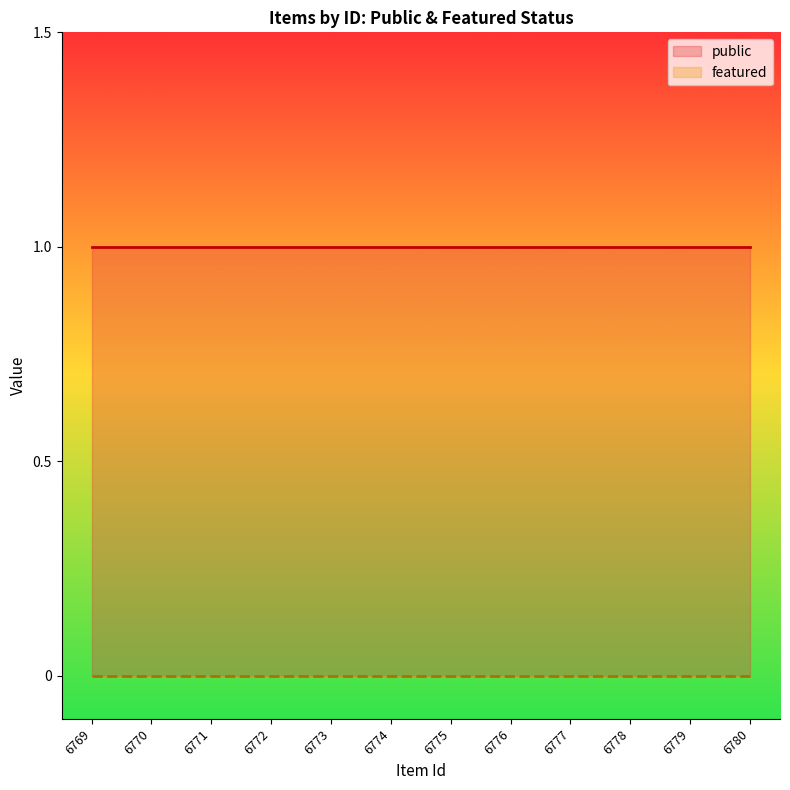

Reading right to left, transcribe all the data shown in this chart.

public: 6780=1	6779=1	6778=1	6777=1	6776=1	6775=1	6774=1	6773=1	6772=1	6771=1	6770=1	6769=1
featured: 6780=0	6779=0	6778=0	6777=0	6776=0	6775=0	6774=0	6773=0	6772=0	6771=0	6770=0	6769=0